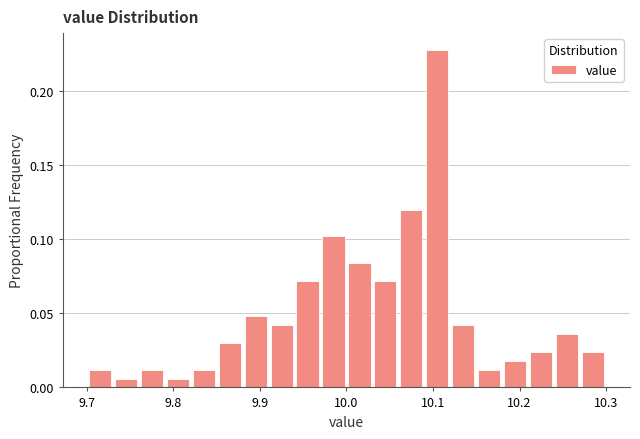

Read against the x-axis, roughly where is the centre of the tallest bar?

10.11